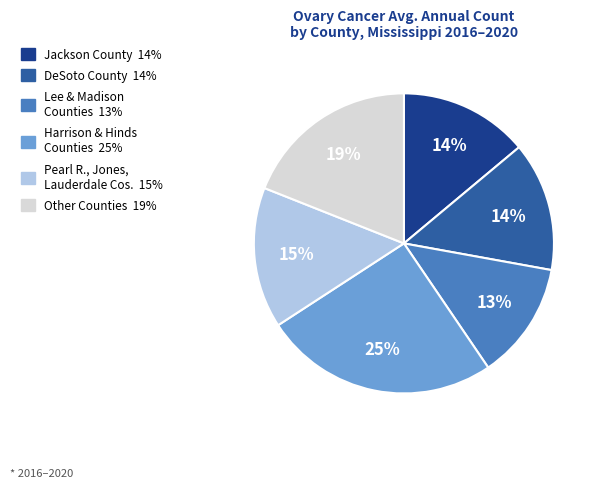

Count the number of slices in the pie.

6